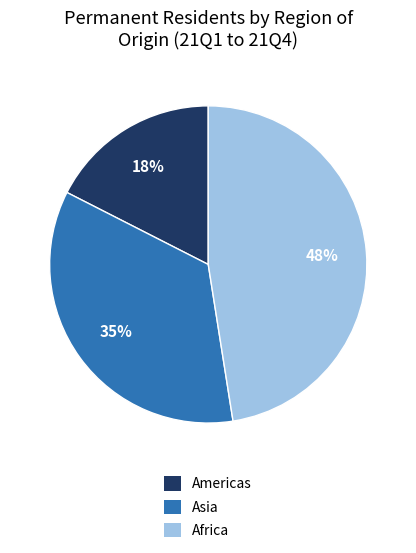

To the nearest percent, what is the combined percentage of Americas and Africa?

65%